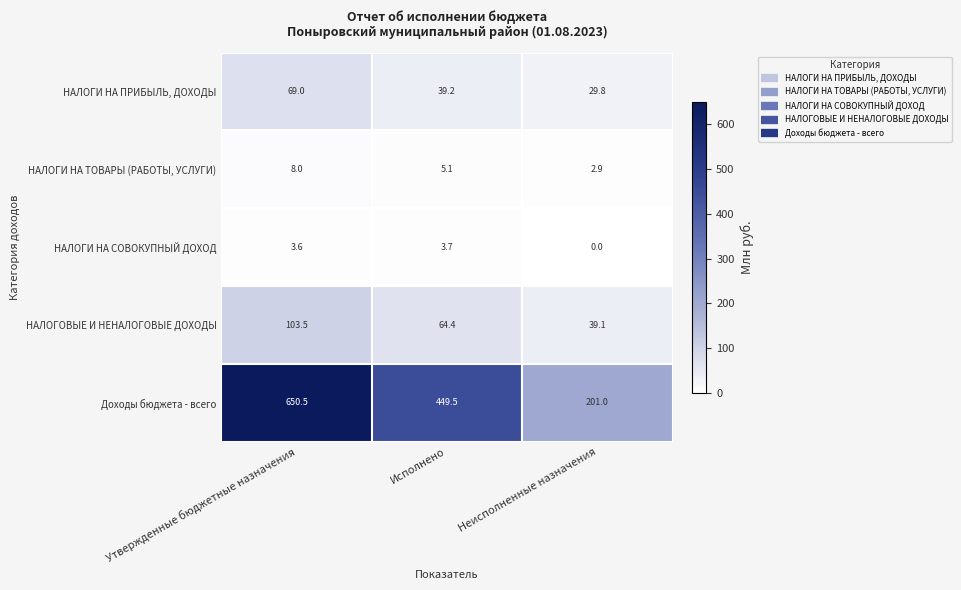

What is the difference between the maximum and minimum values in the НАЛОГОВЫЕ И НЕНАЛОГОВЫЕ ДОХОДЫ series?

64.4